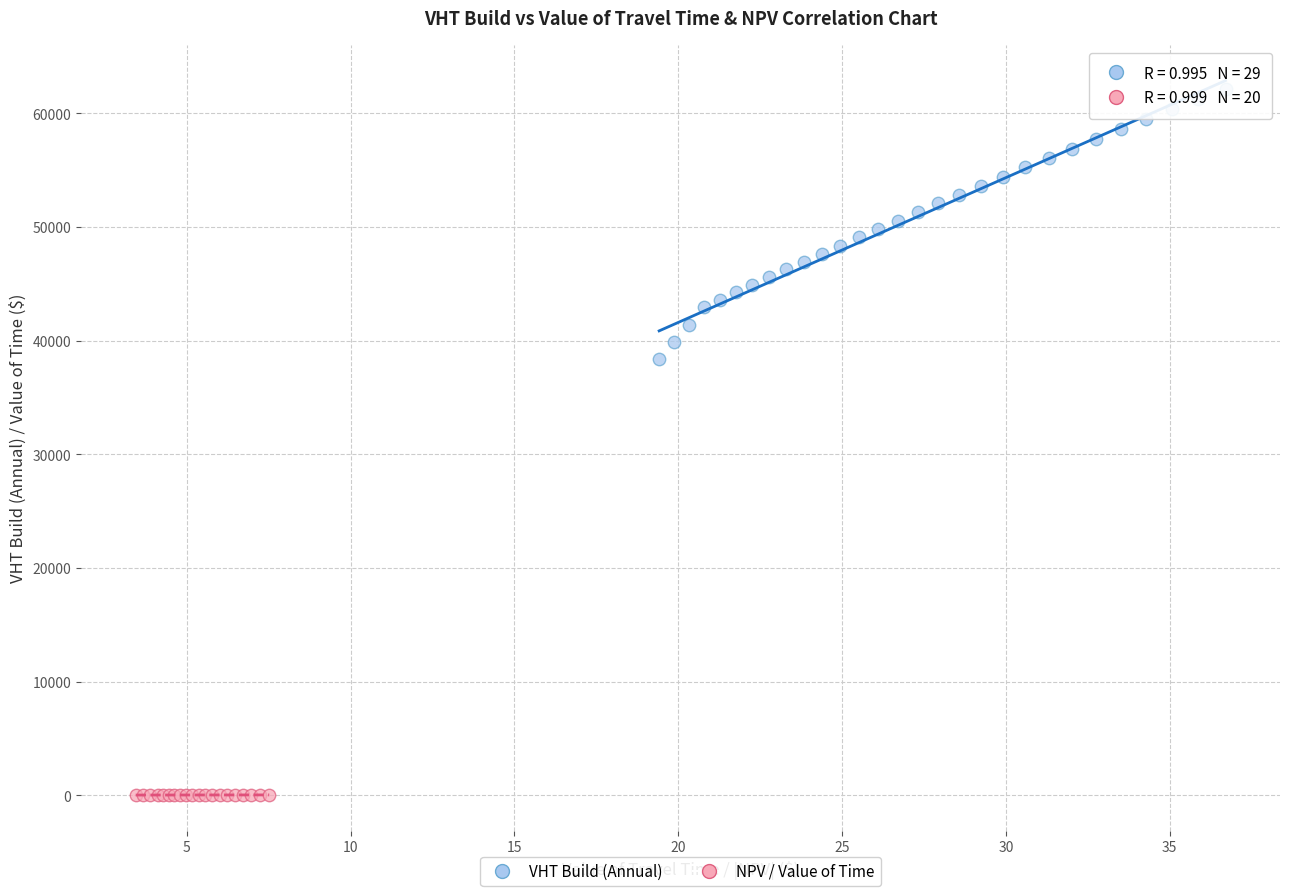

Which series reaches the minimum Y coordinate?

NPV / Value of Time